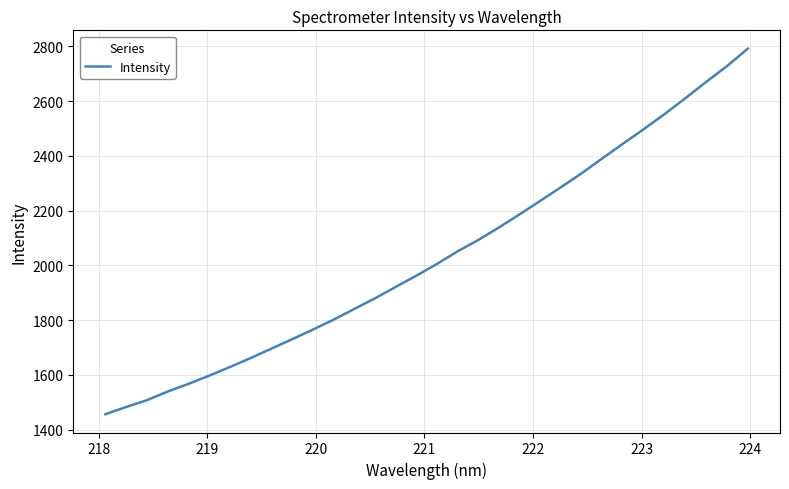

How many distinct data groups are displayed?

1